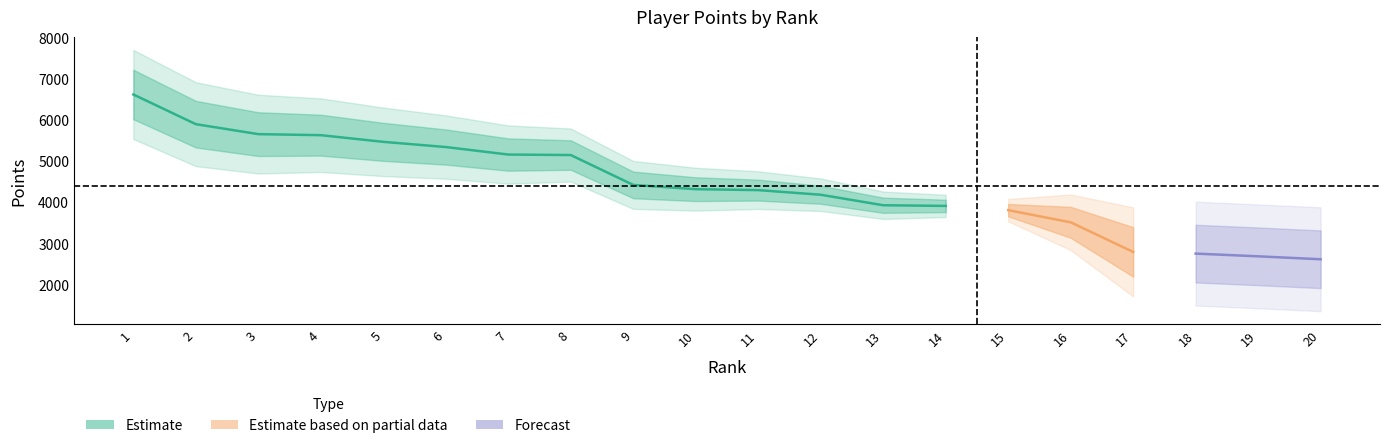

What is the difference between the values at 2 and 11?

1600